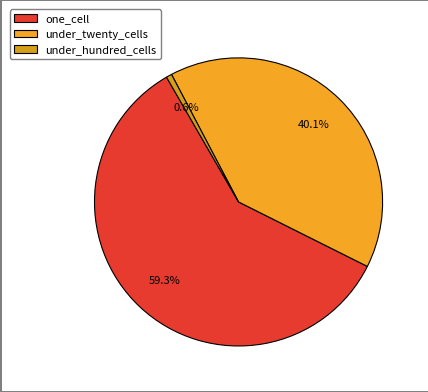

How many segments does this pie chart have?

3